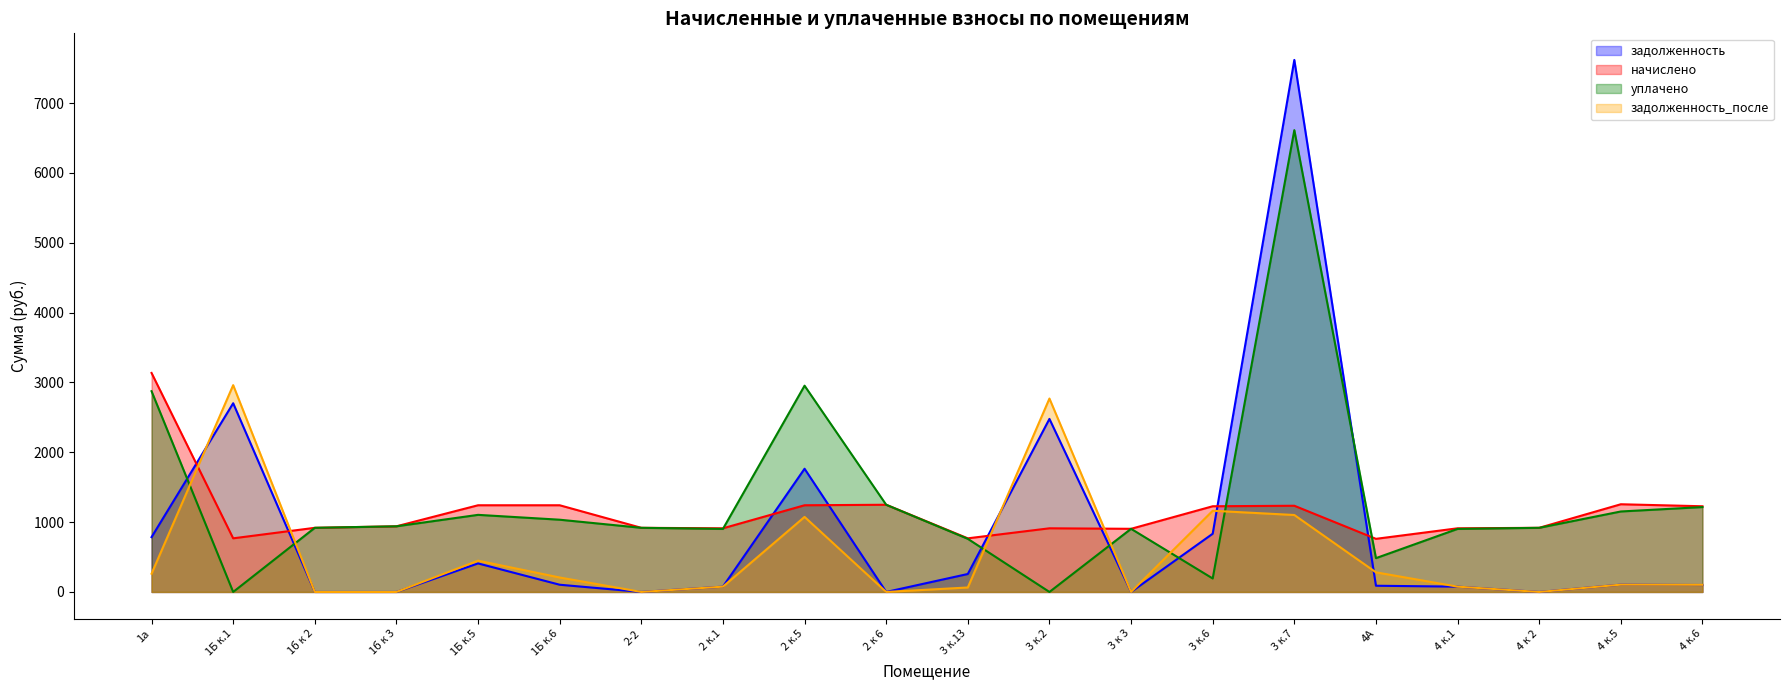

Reading right to left, what are all the values shown in this chart?

задолженность: 99.5	104.7	0.0	76.0	89.0	7618.0	833.6	0.0	2477.9	257.1	0.0	1764.2	76.0	0.0	103.5	408.6	0.0	0.0	2702.3	785.1
начислено: 1227.1	1255.8	918.5	911.4	760.7	1234.3	1227.1	904.2	911.4	767.9	1248.6	1241.4	911.4	918.5	1241.4	1241.4	940.1	918.5	767.9	3136.0
уплачено: 1215.5	1152.3	918.5	902.8	484.1	6612.8	192.9	904.2	0.0	760.6	1248.6	2953.5	902.8	918.5	1034.5	1104.0	940.1	918.5	0.0	2874.6
задолженность_после: 102.3	104.7	0.0	76.0	280.9	1101.9	1162.6	0.0	2769.6	64.0	0.0	1074.6	76.0	0.0	206.9	447.9	0.0	0.0	2961.3	261.3